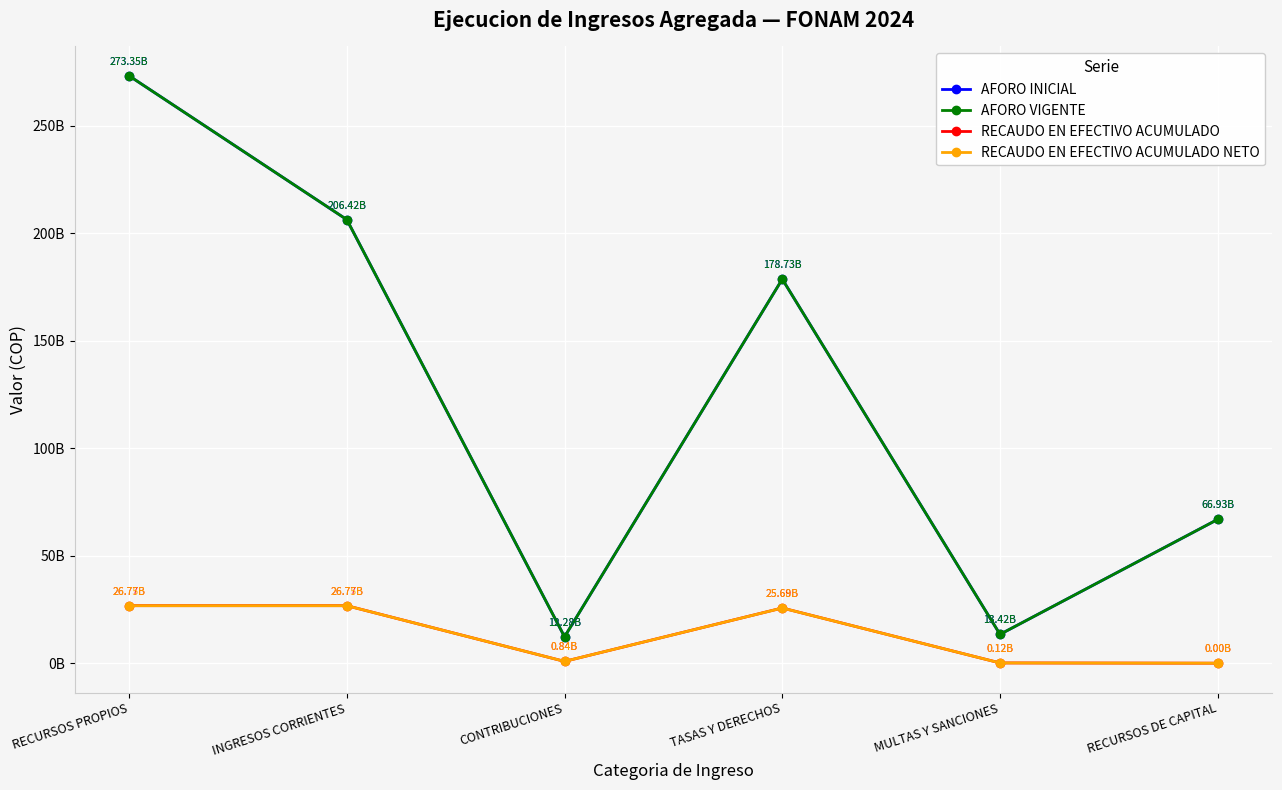

At how many categories does at least one series exceed 105792238820?

3